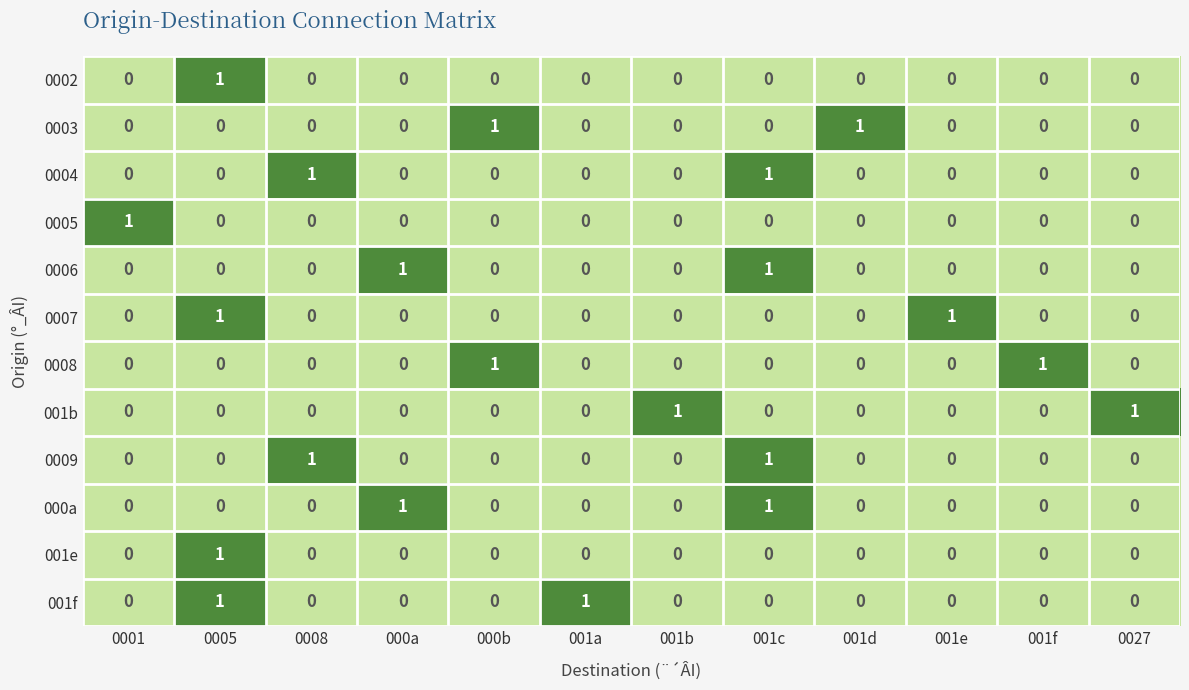

At how many categories does at least one series exceed 0?

12